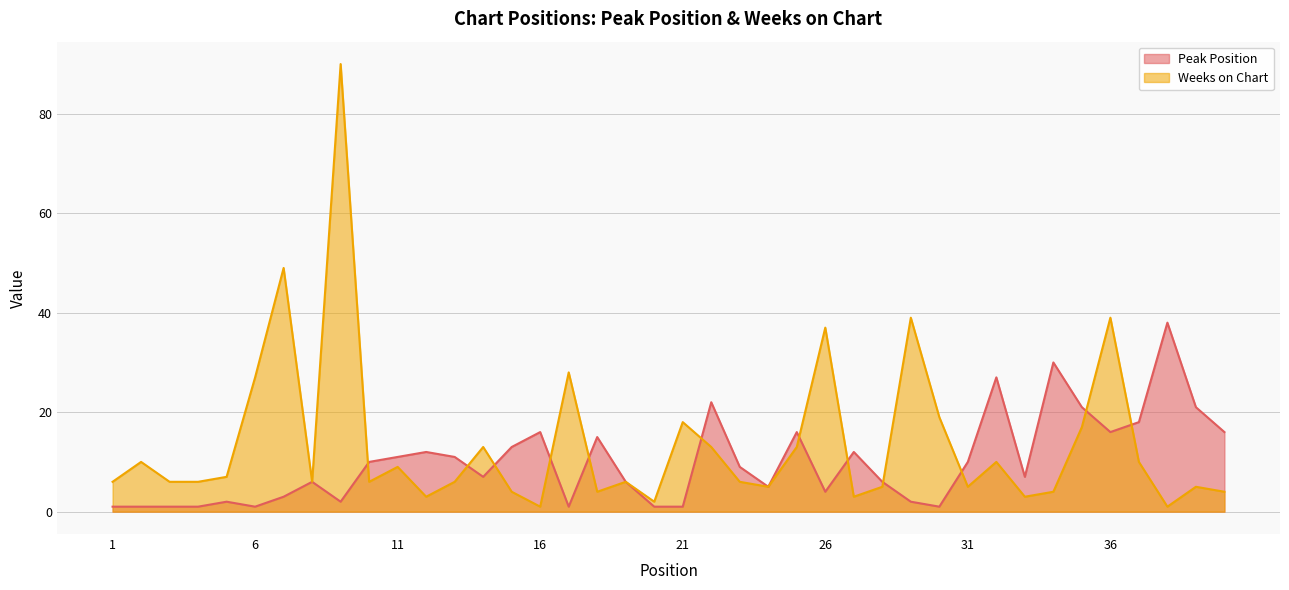

How many categories are shown in the chart?

40